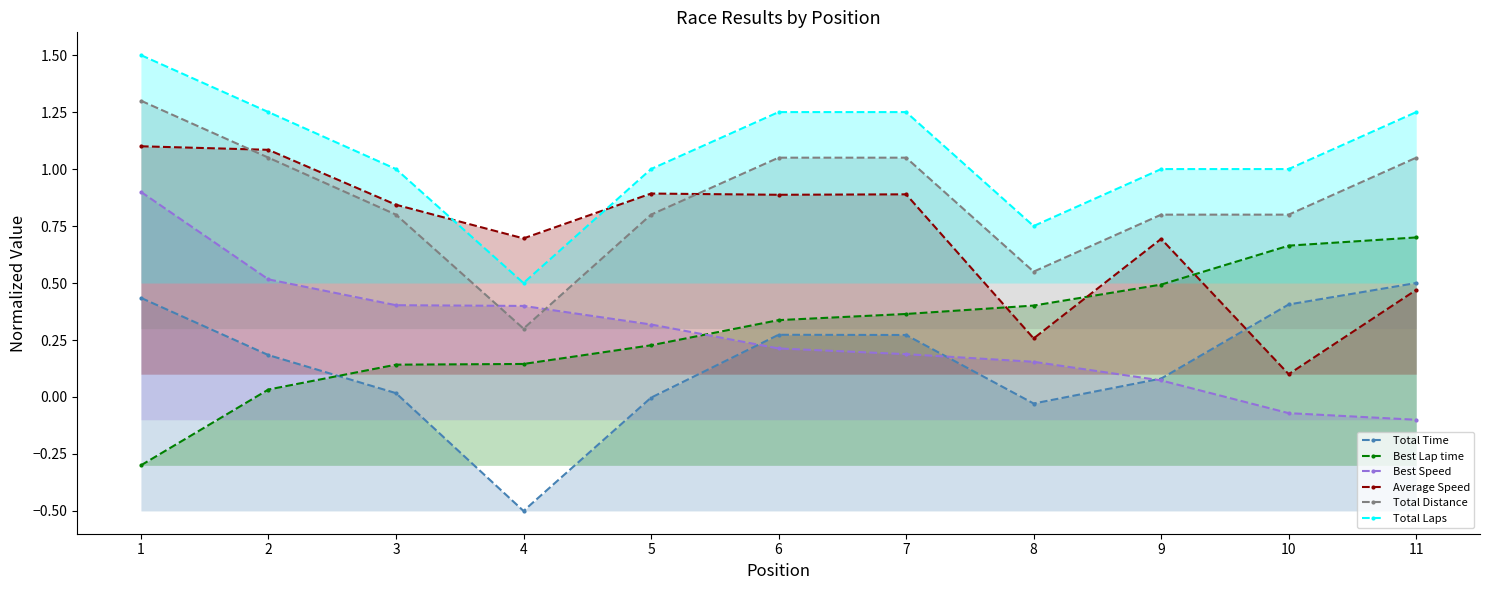

True or false: Total Time and Total Distance cross at least once.

False